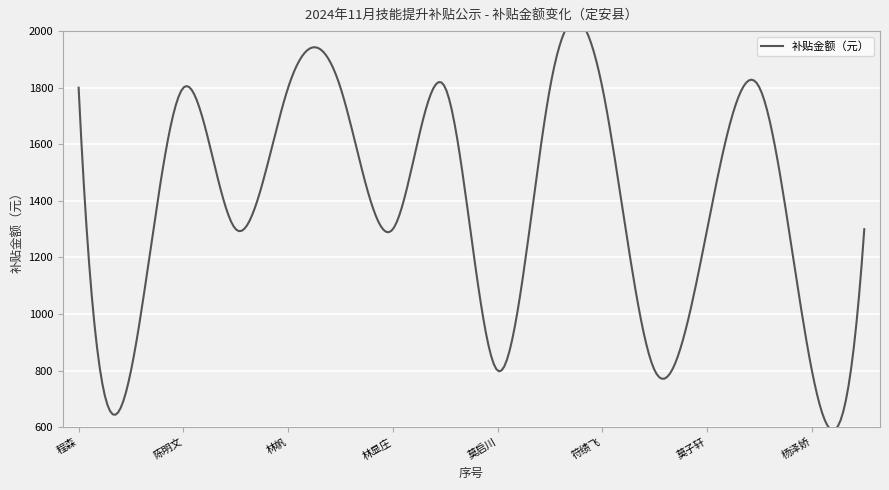

List the labels in order of value, largest first.

程森, 陈明文, 林帆, 潘庆琳, 周道亮, 李勇达, 符绩飞, 李布雄, 李燕, 林显庄, 莫子轩, 王海琴, 蒙绪量, 莫启川, 刘美娇, 杨泽娇